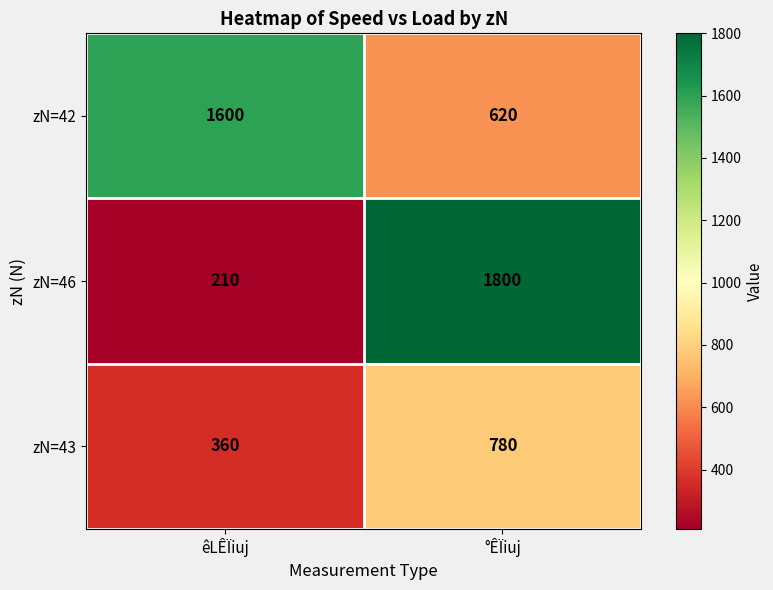

True or false: zN=42 has a value of 2260 at êLÊÏiuj.

False